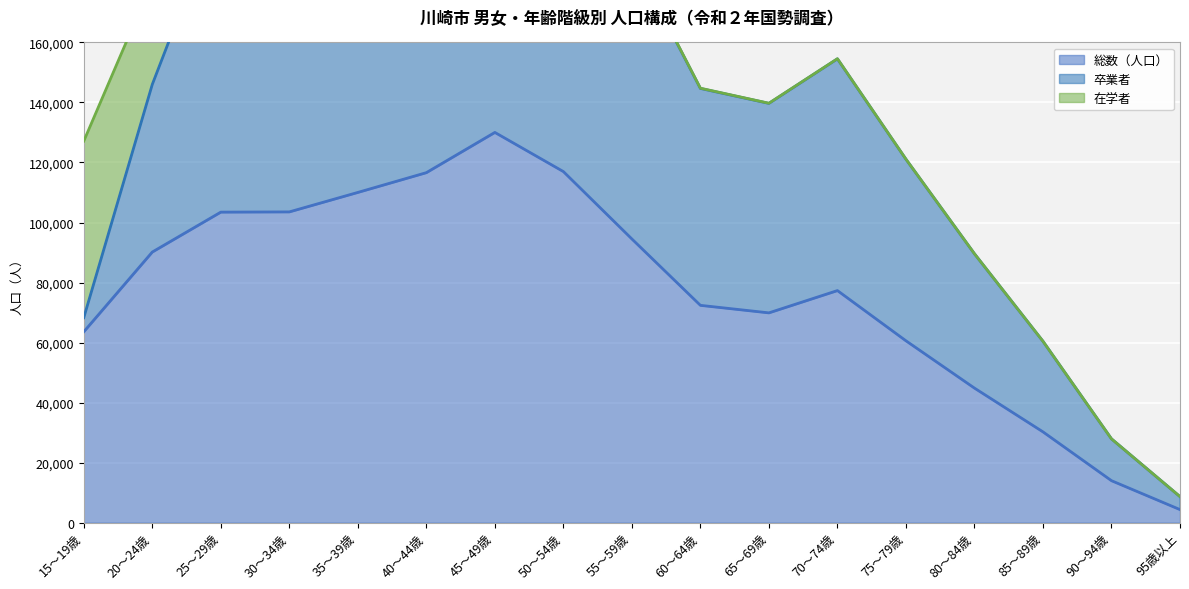

Where is the first local maximum for 在学者（ライン）?

45～49歳